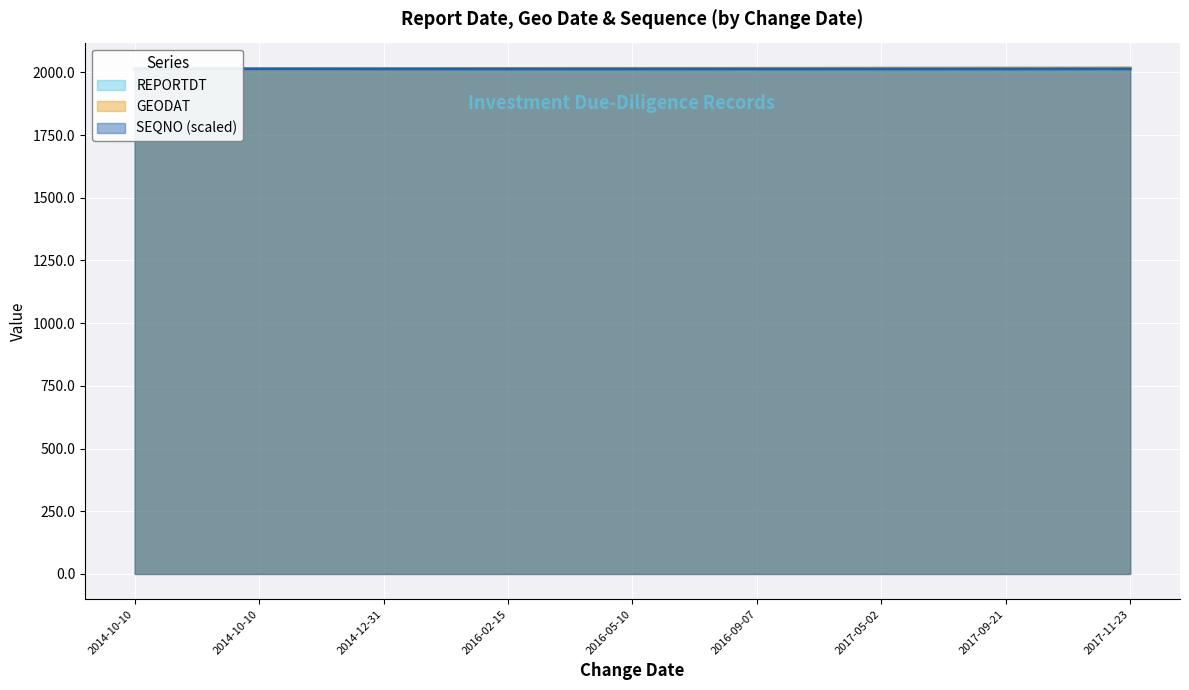

Between 2017-05-02 and 2017-09-21, which is larger?

2017-09-21